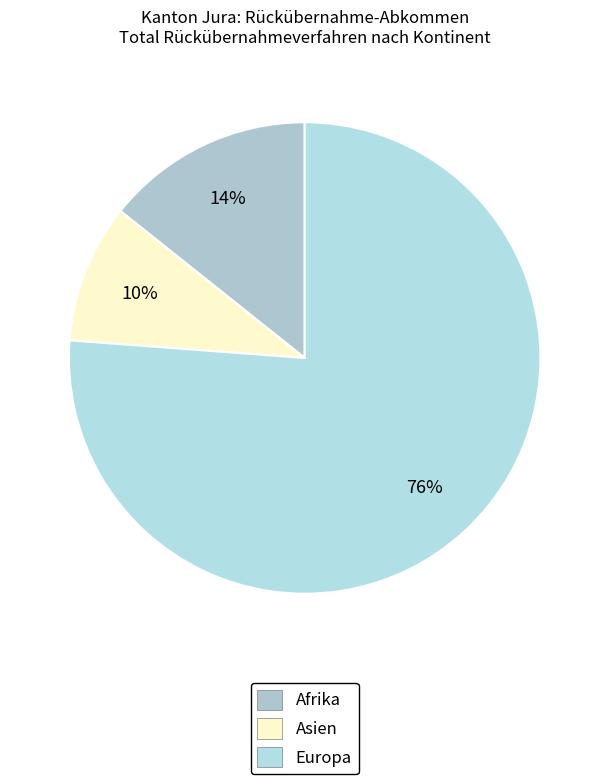

Which category has the smallest portion of the pie?

Asien